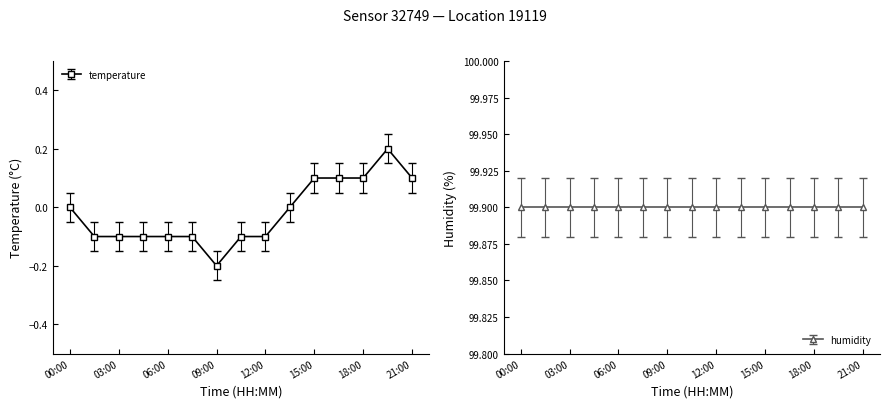

How many values are between 0 and 1?

7